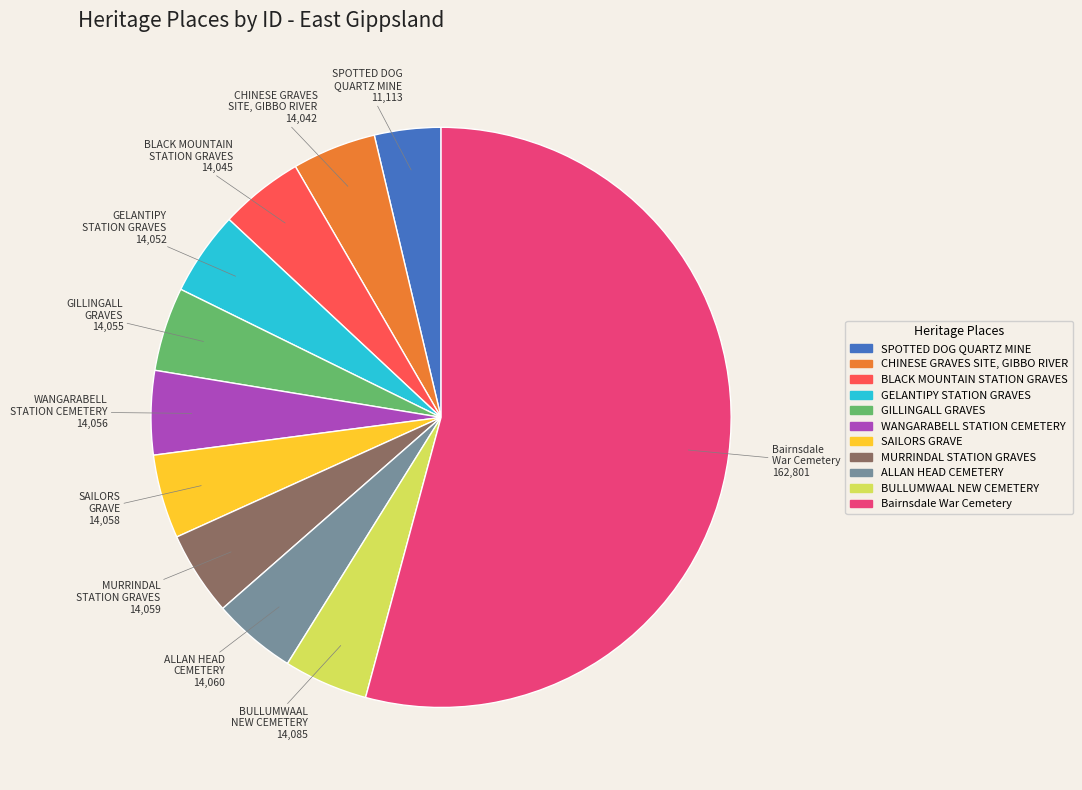

Approximately how many times larger is the value at SAILORS GRAVE compared to GILLINGALL GRAVES?

1.0